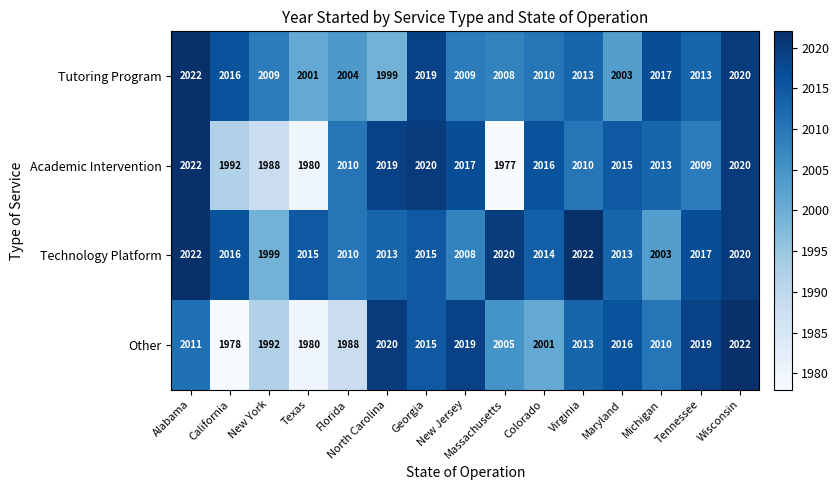

At Colorado, list the series in order from smallest to largest.

Other, Tutoring Program, Technology Platform, Academic Intervention